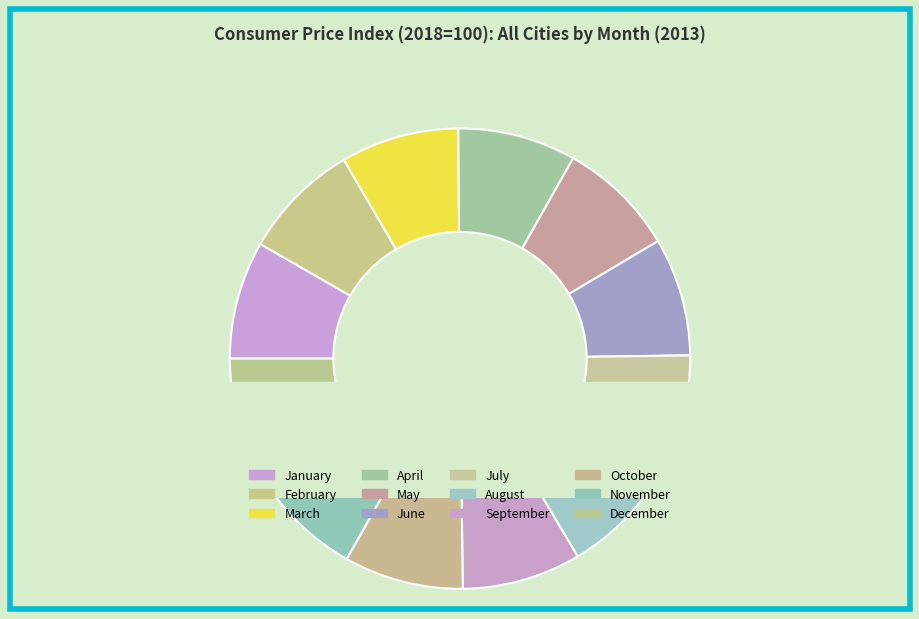

What percentage do September and February together represent?

16.6%